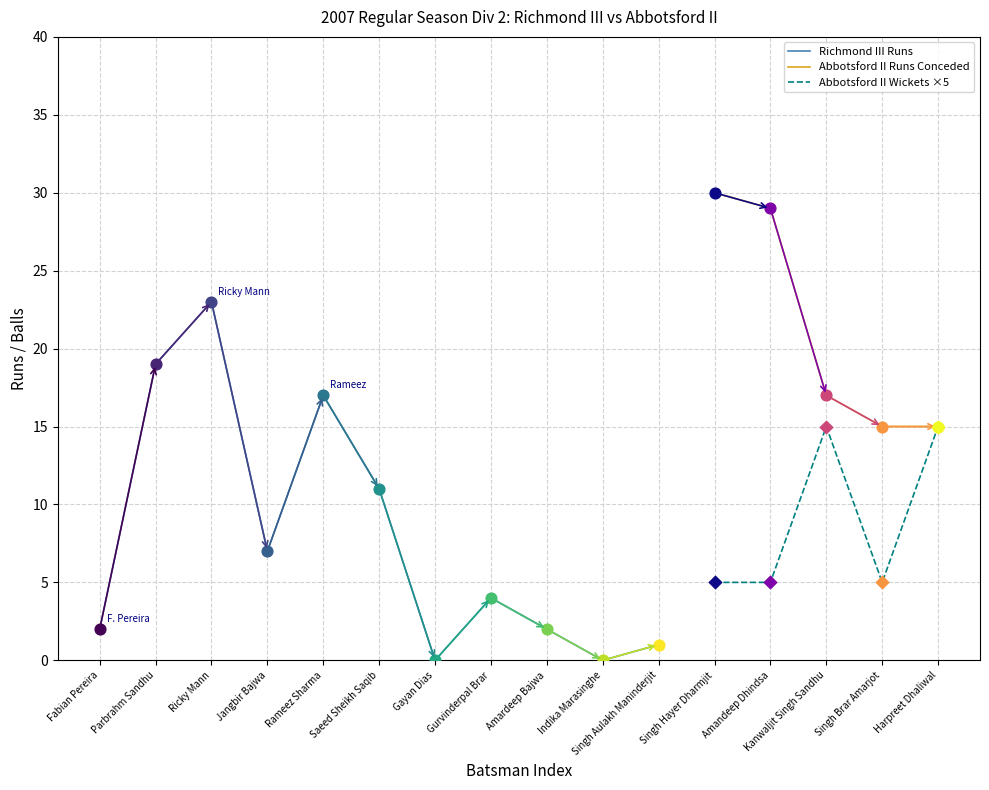

Which has a higher value, Jangbir Bajwa or Saeed Sheikh Saqib?

Saeed Sheikh Saqib